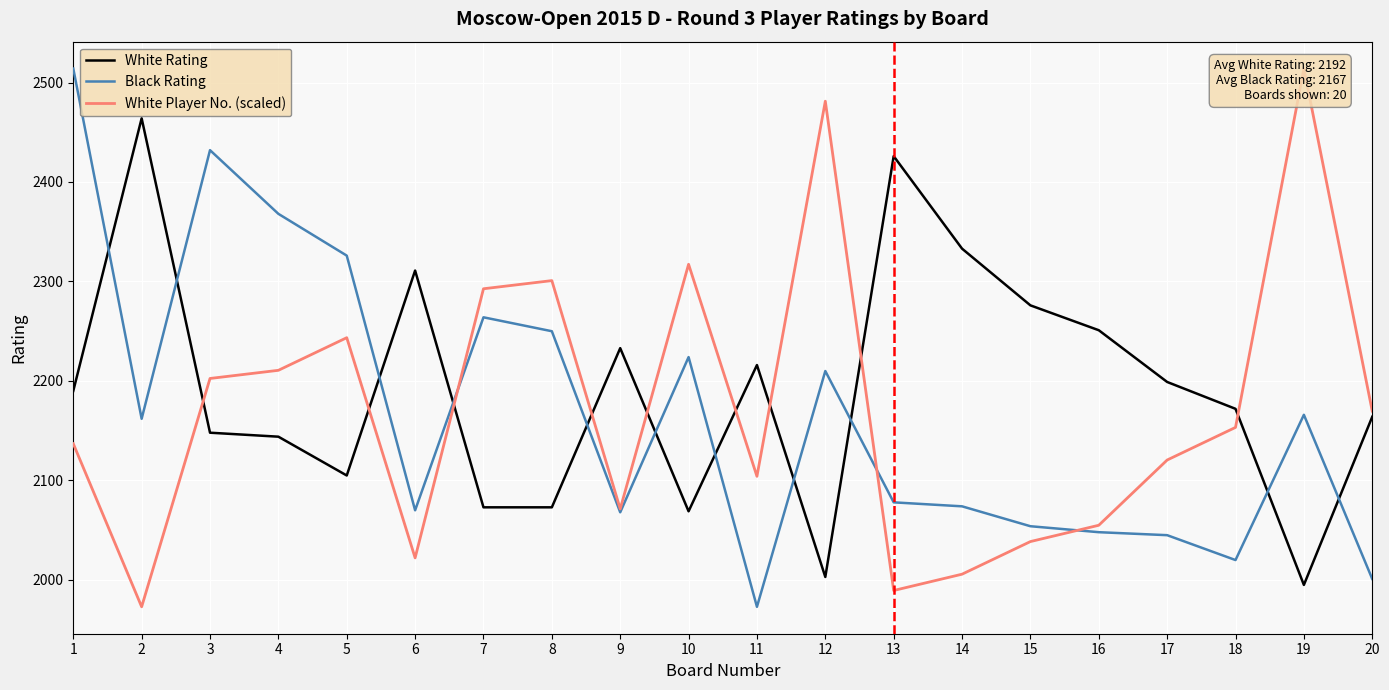

Is this an area chart (filled region under the line)?

No